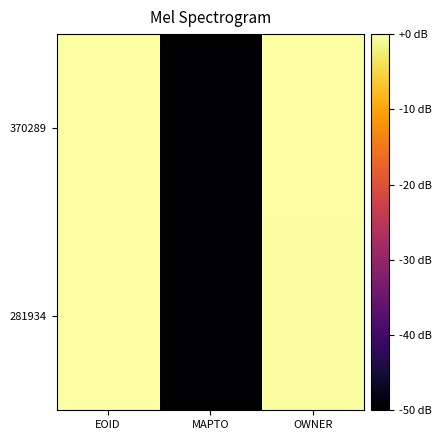

Reading right to left, list all the values displayed in this chart.

370289: OWNER=0.0	MAPTO=-50.0	EOID=820.7
281934: OWNER=-0.2	MAPTO=-50.0	EOID=560.5